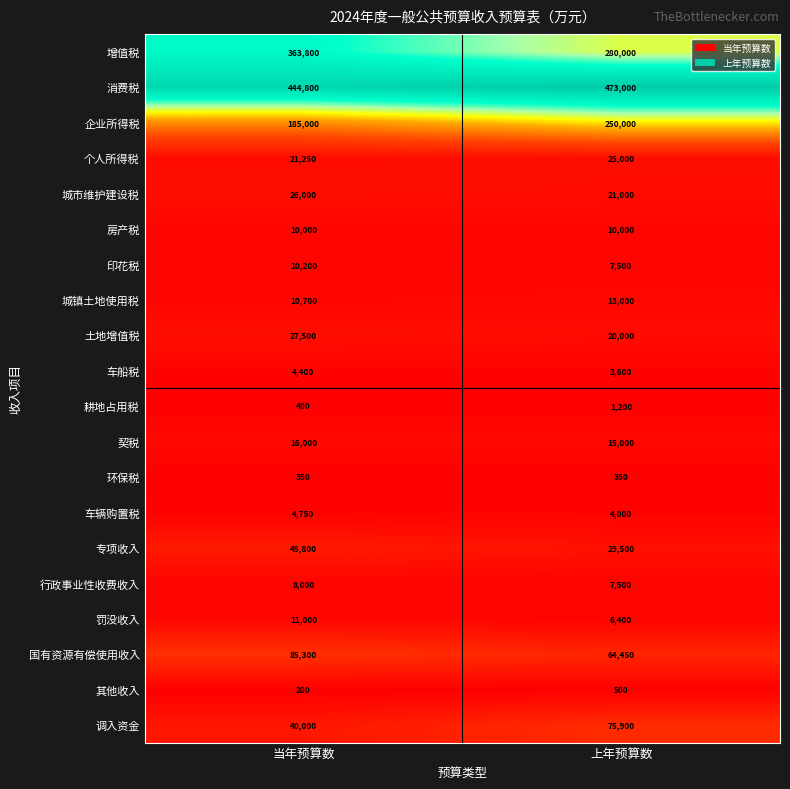

What is the maximum value shown in the chart?

473000